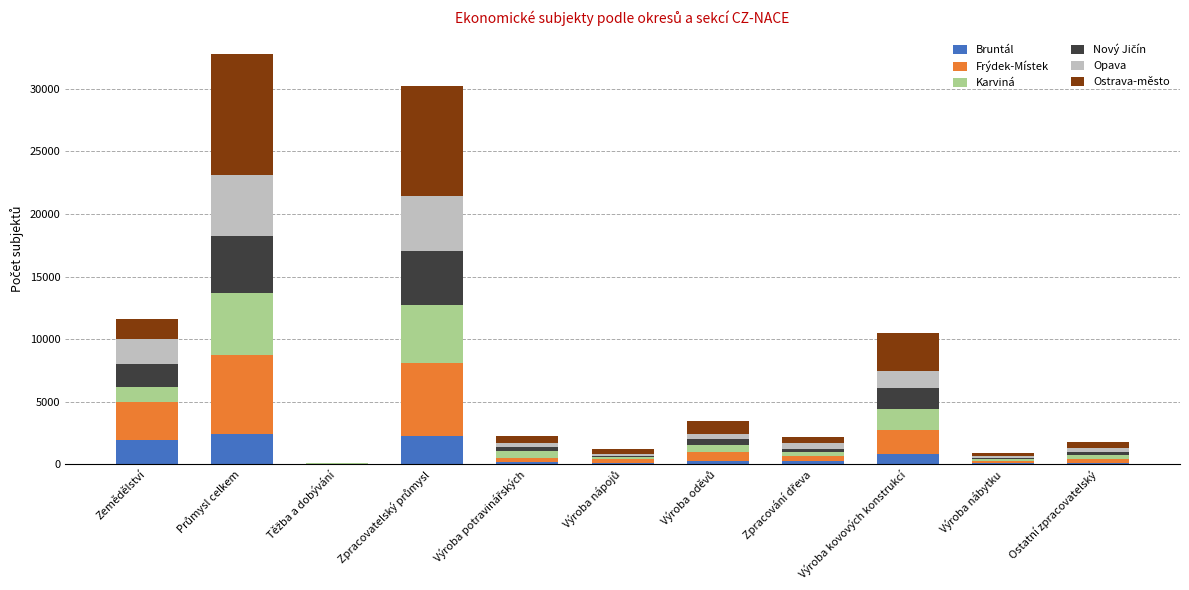

Count the number of categories in the chart.

11